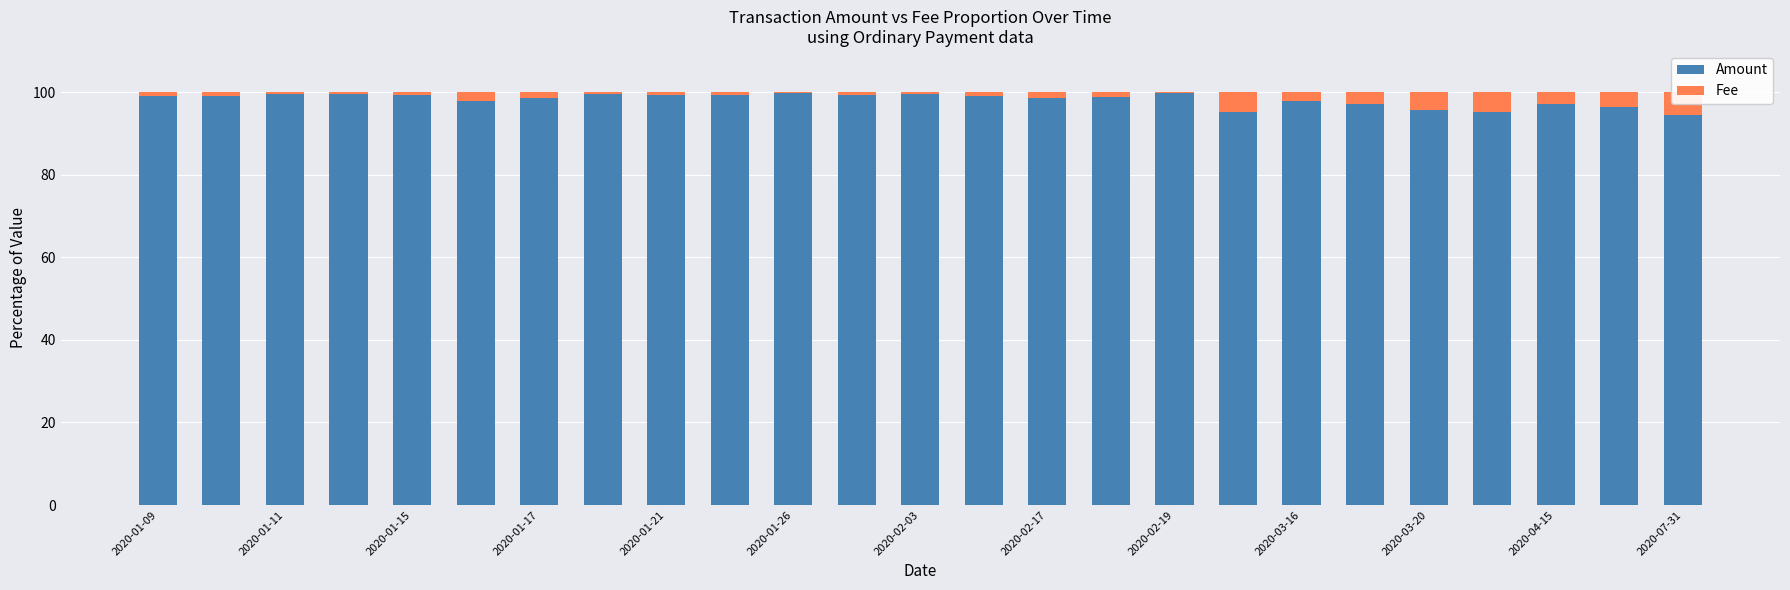

At which label does Amount first exceed 99?

2020-01-09